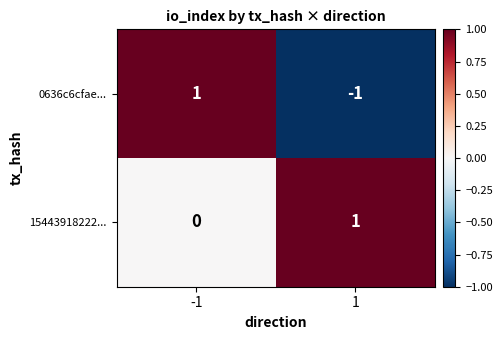

Rank the series by their average value, from highest to lowest.

15443918222..., 0636c6cfae...